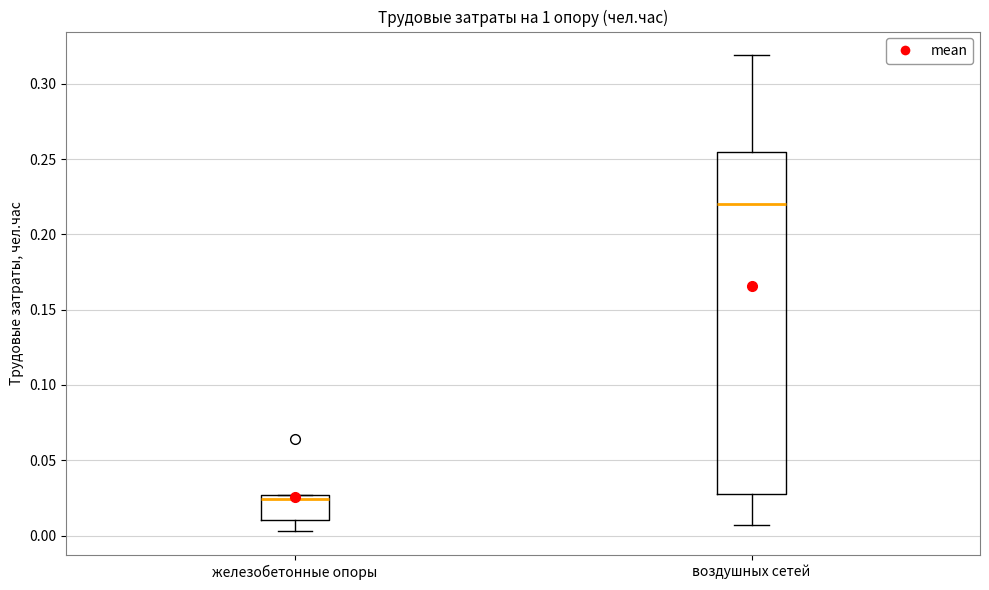

Which box's median line is the lowest?

железобетонные опоры